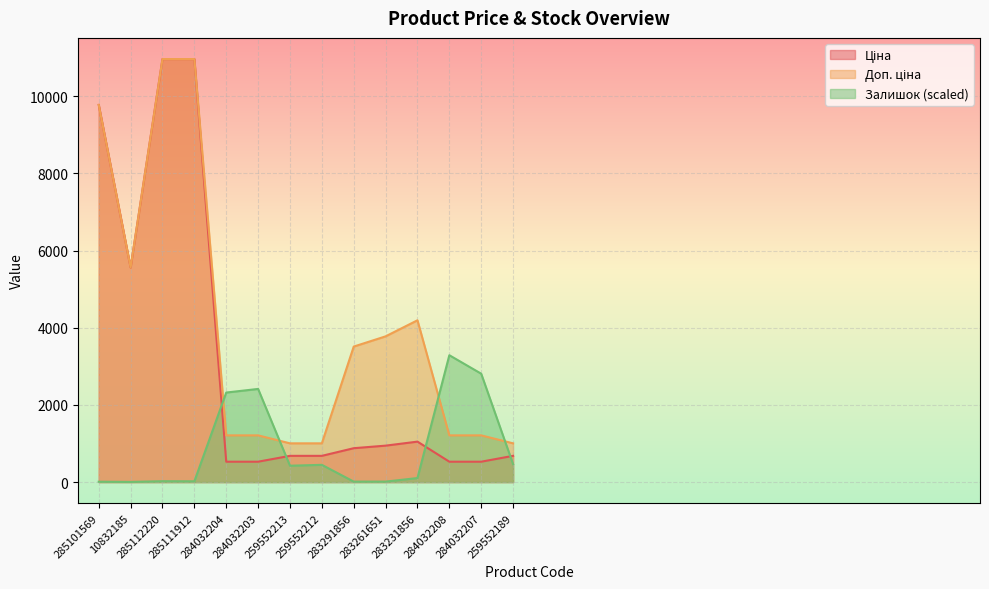

At how many categories does at least one series exceed 1551?

11